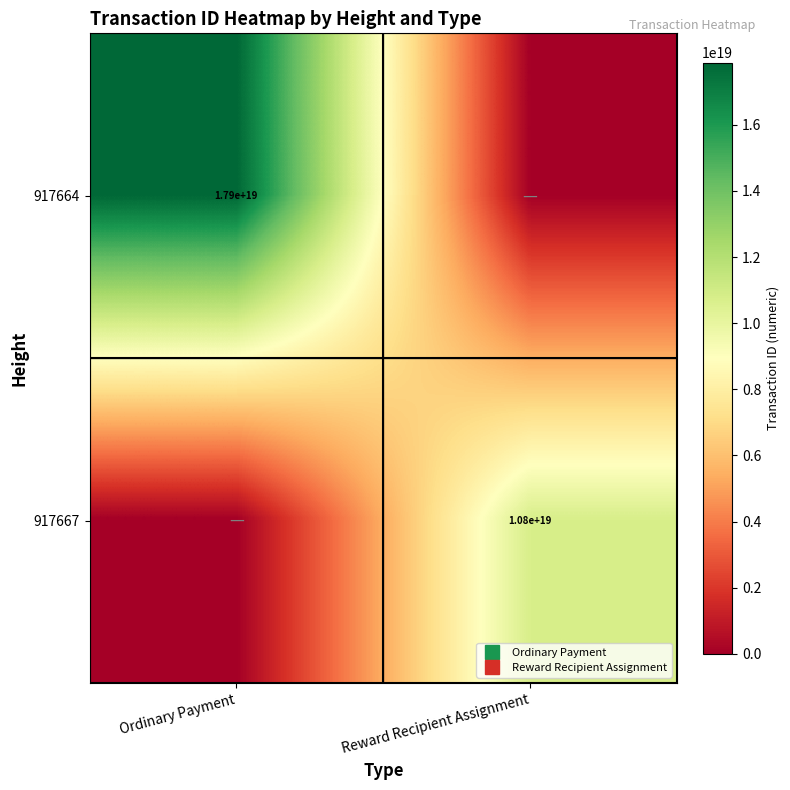

Is the value of 917664 at Reward Recipient Assignment greater than the value of 917667 at Ordinary Payment?

No